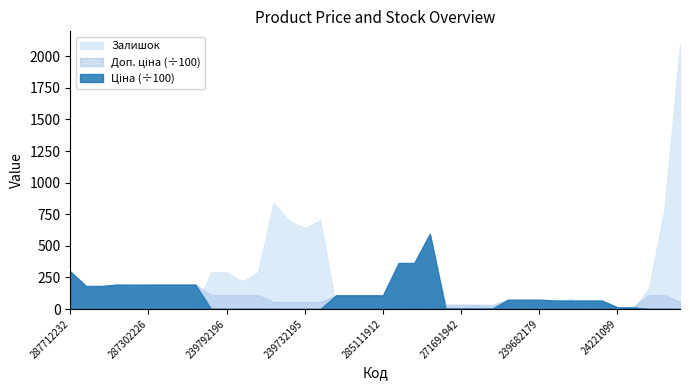

What position from the right is 239792196?

30